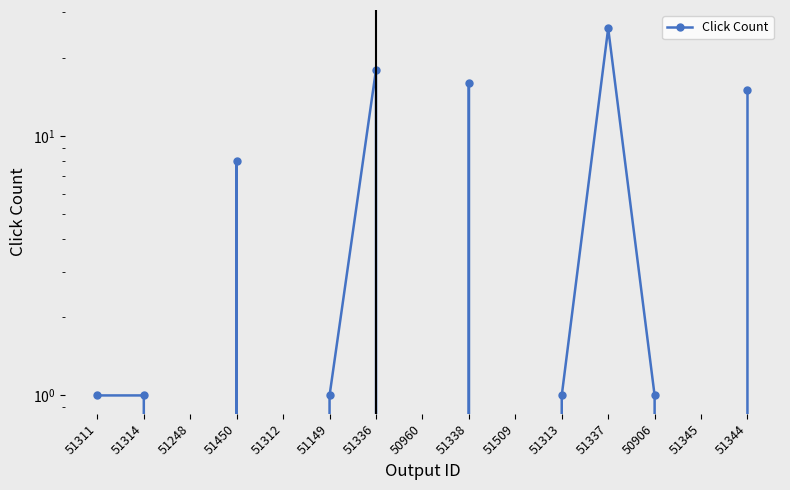

What is the average value?

6